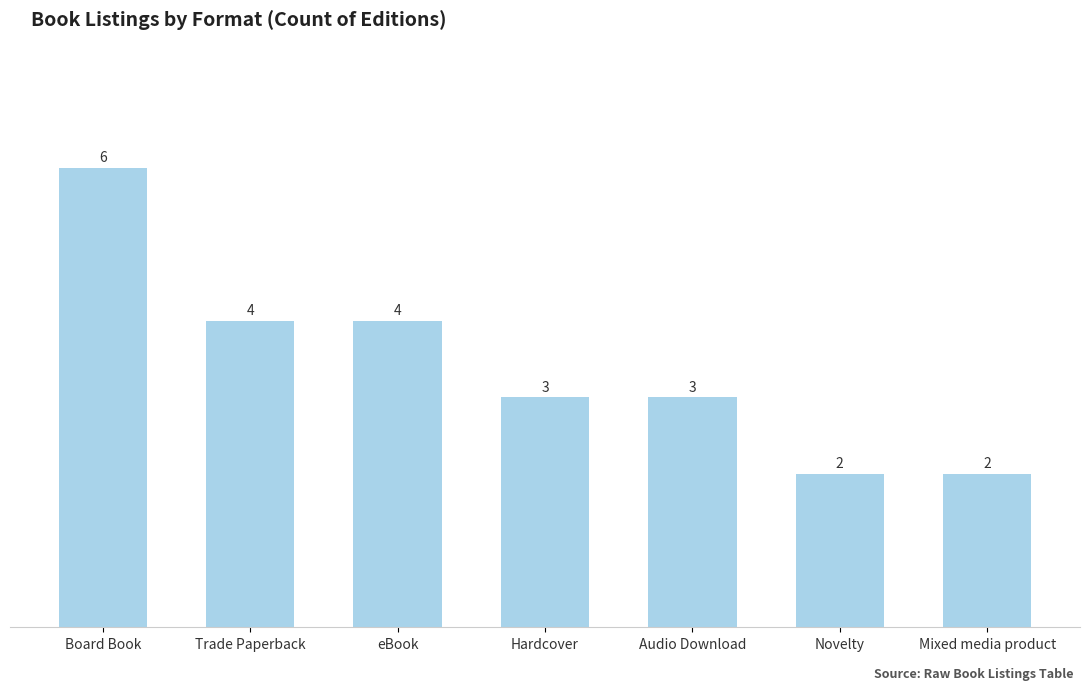

What is the average value?

3